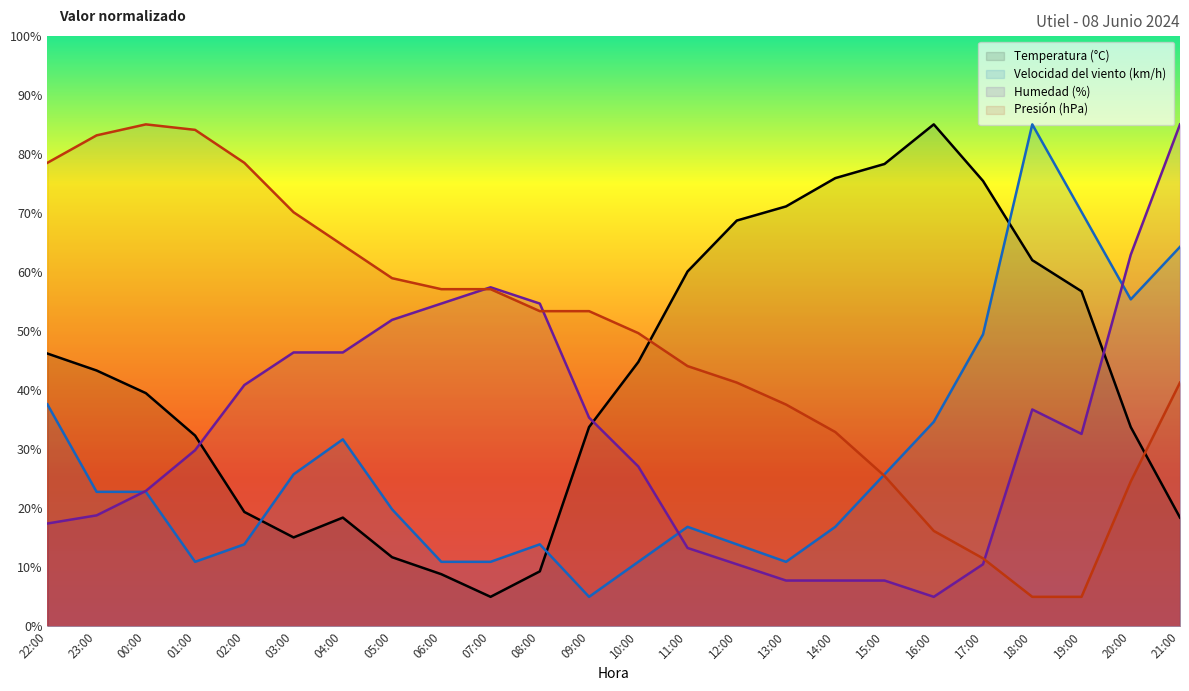

What is the difference between the maximum and minimum values in the Presión (hPa) series?

80.0